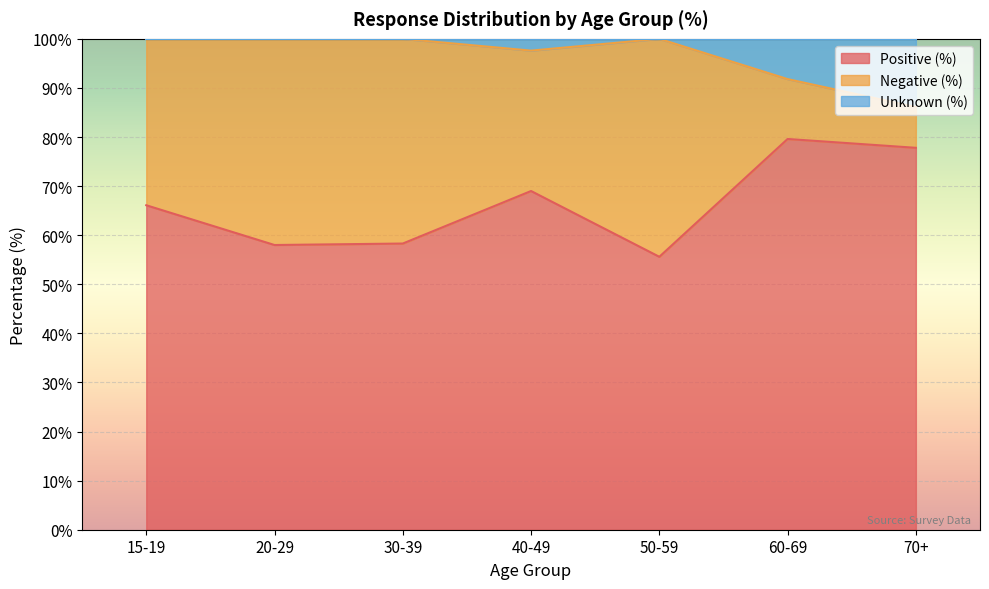

Is it true that Positive (%) equals 17.0 at 40-49?

False